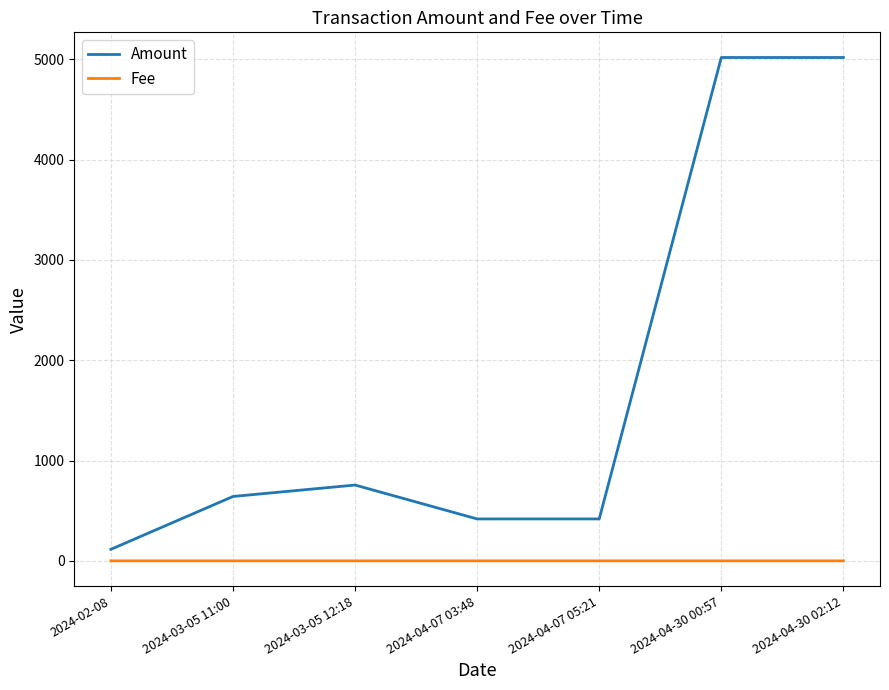

True or false: Amount and Fee cross at least once.

False